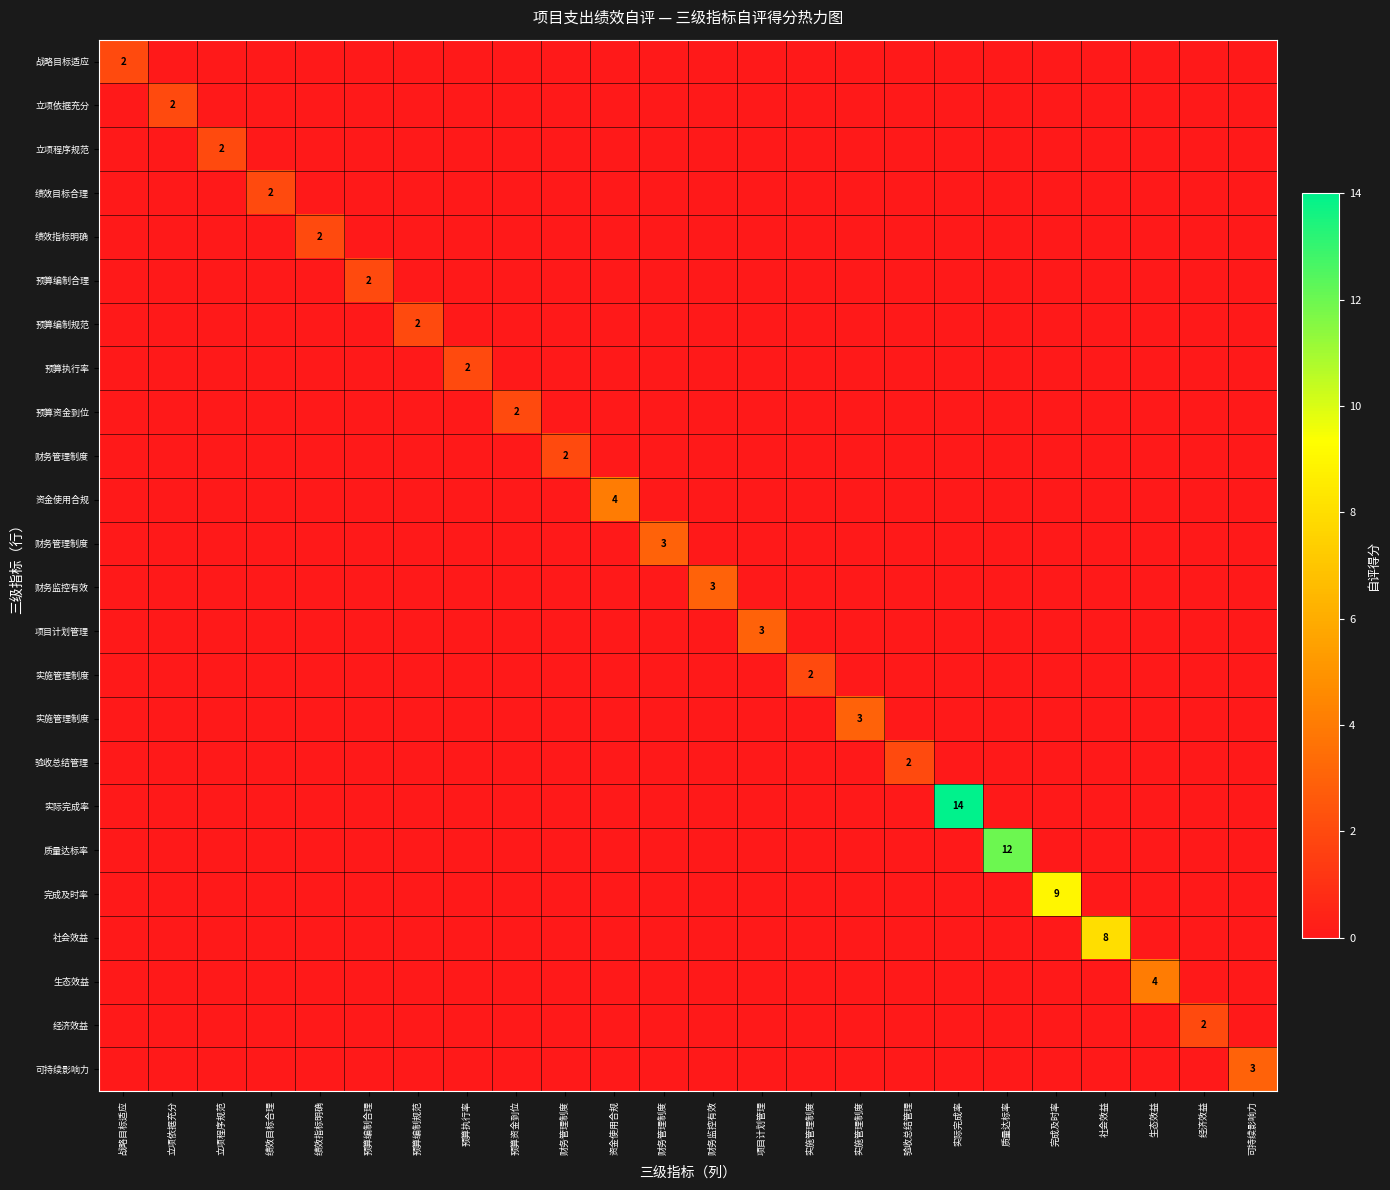

What is the difference between the highest and lowest values at 项目计划管理?

3